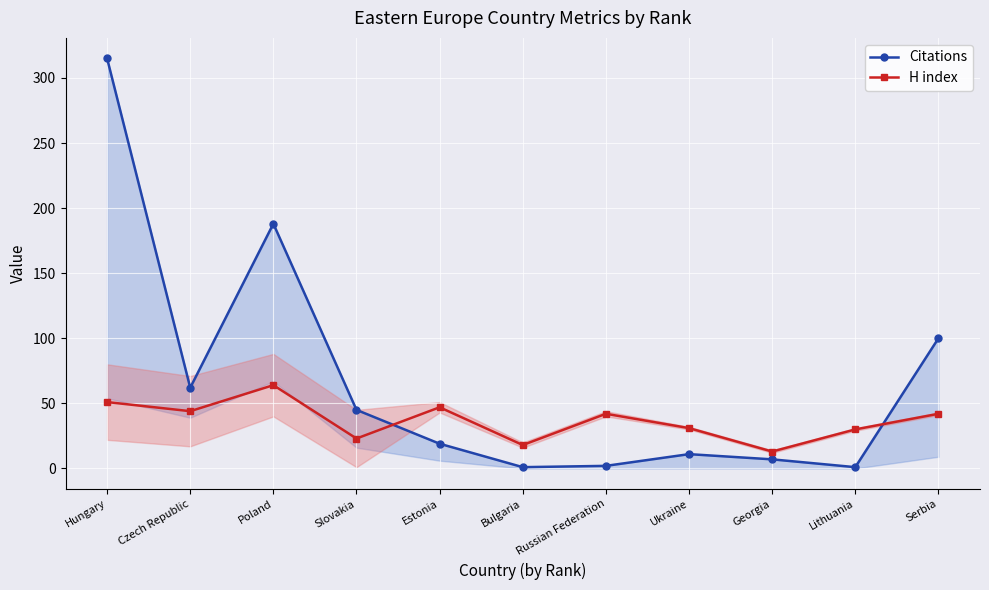

At which label is H index closest to 38?

Russian Federation